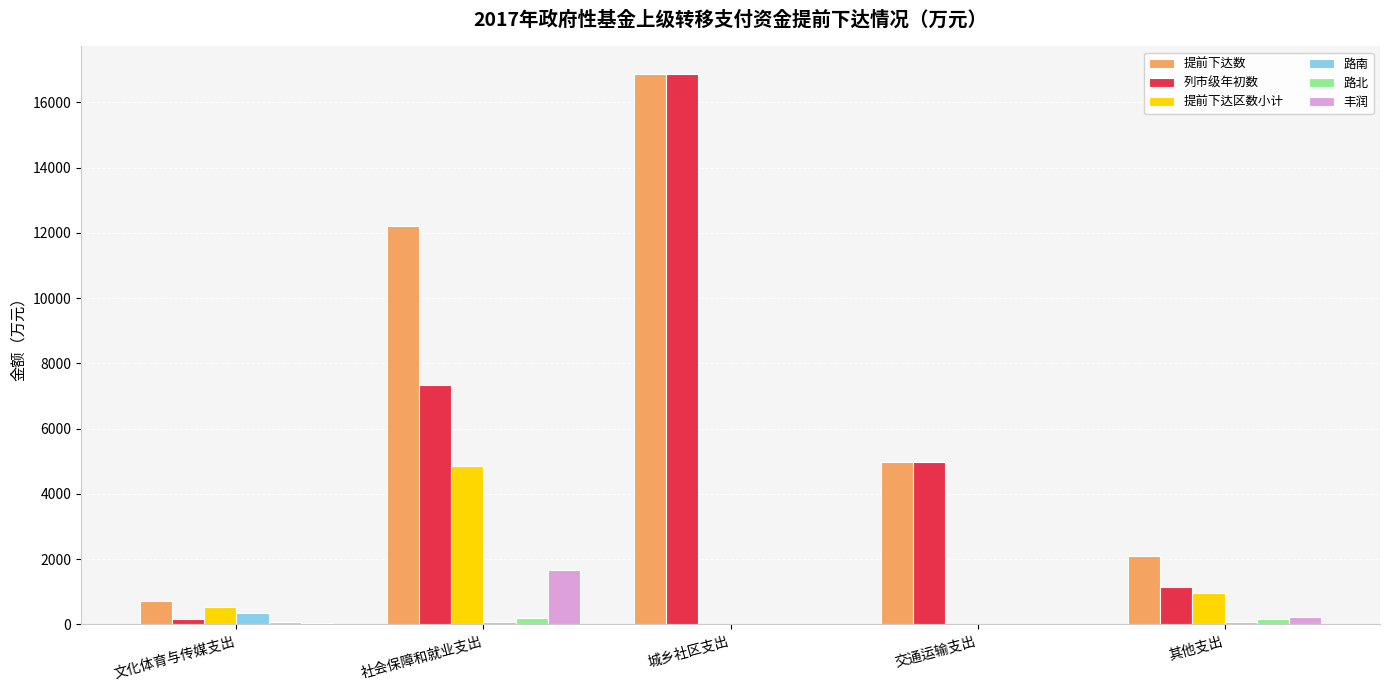

Which series has the widest spread of values?

列市级年初数